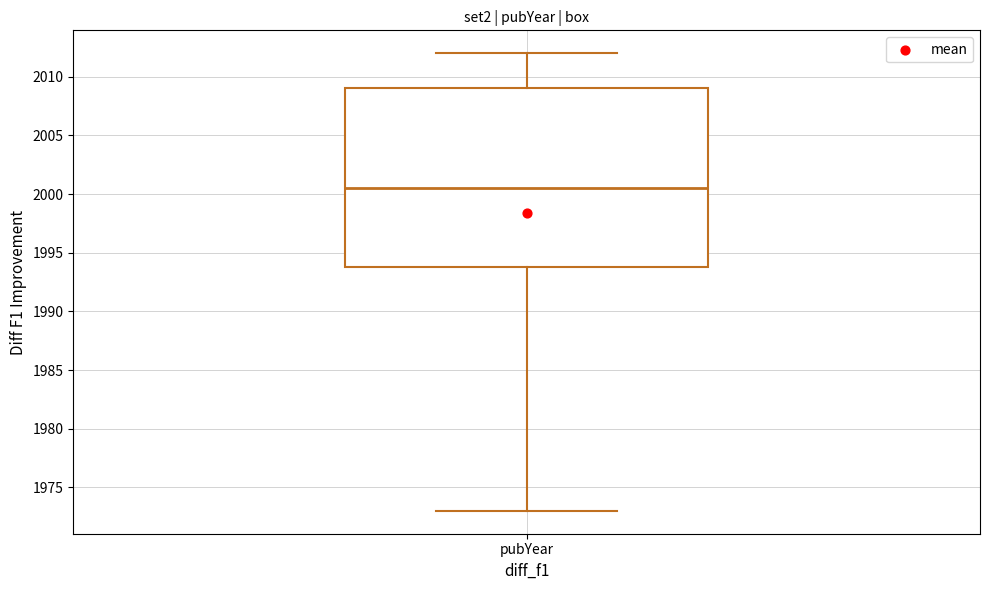

Transcribe this box plot: give where the median line is, the range the box spans, and where the two whiskers end, as read against the y-axis. The values are not printed on the chart, so give them approximately, as read against the axis.

median 2000.5, box 1994.0 to 2009.0, whiskers 1973.0 to 2012.0